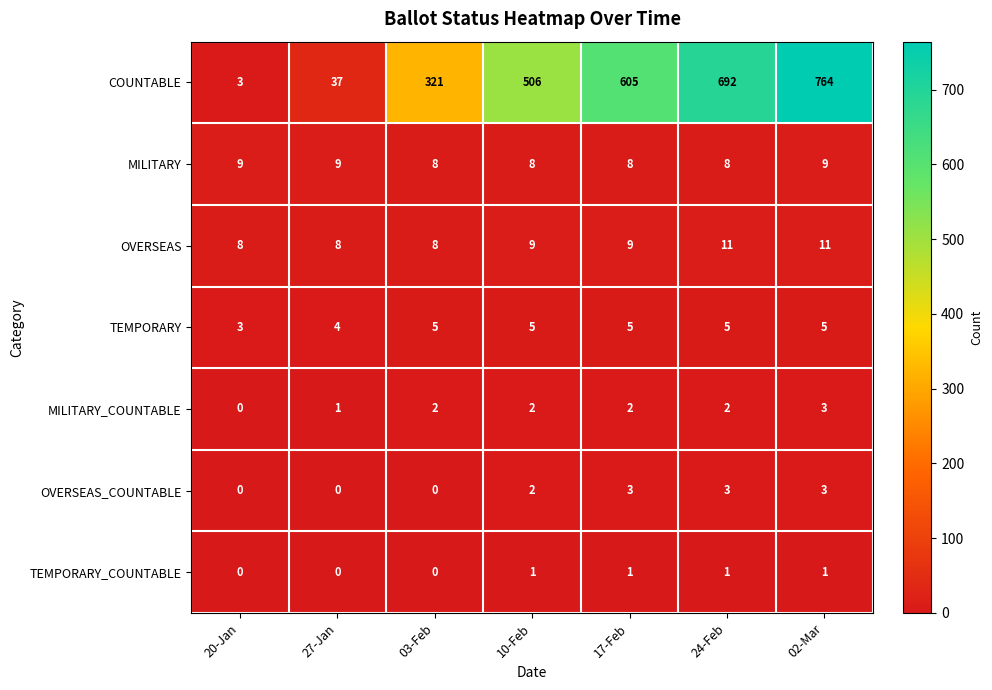

Which series has the largest total across all categories?

COUNTABLE